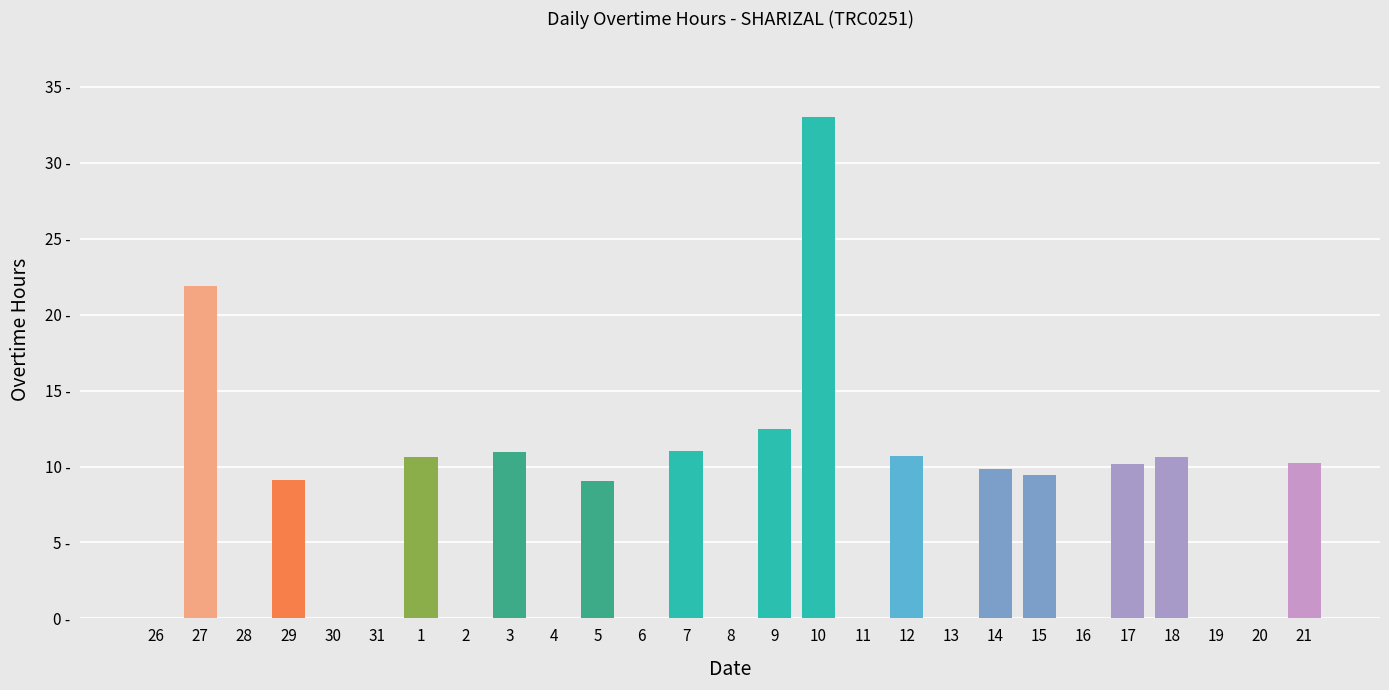

Are the bars horizontal?

No